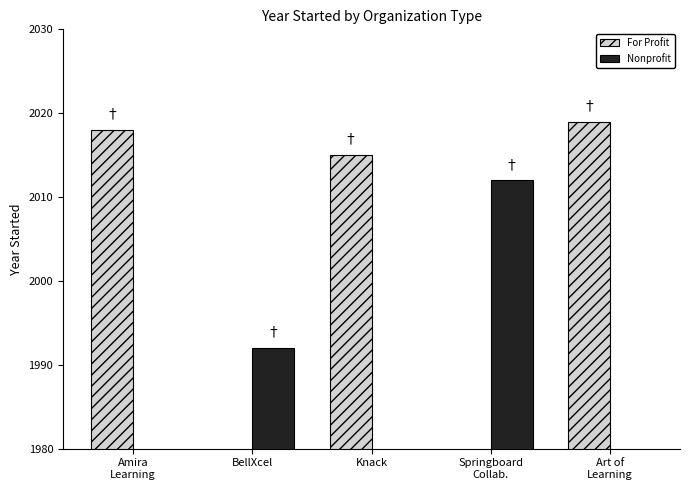

Which series has the largest total across all categories?

For Profit